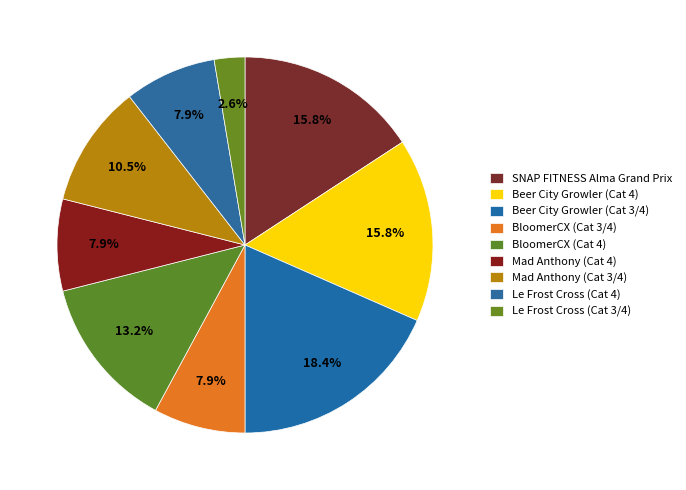

The Beer City Growler (Cat 4) slice represents 26% of the pie. True or false?

False